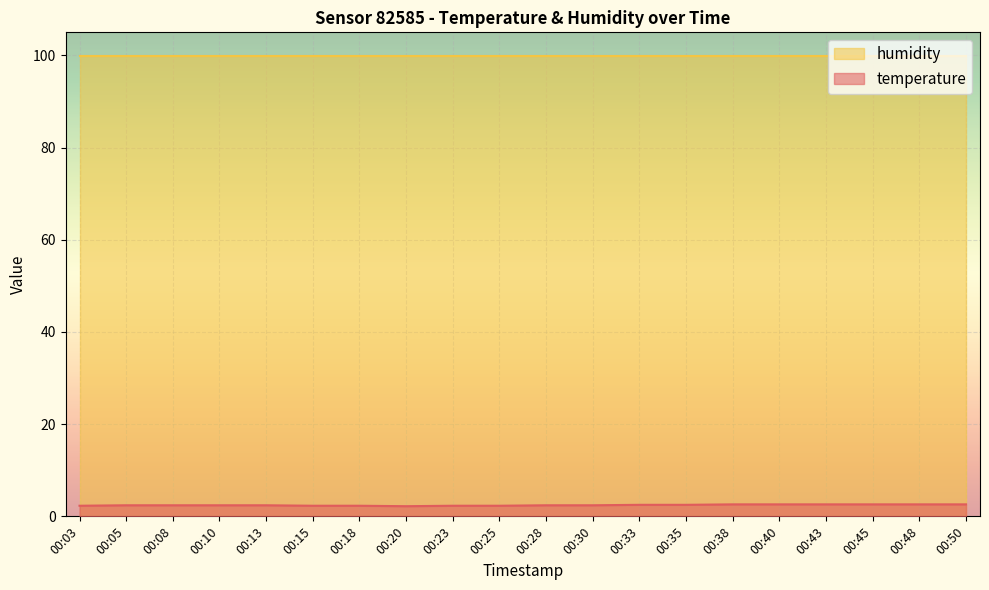

At which category does the chart reach its minimum across all series?

00:20